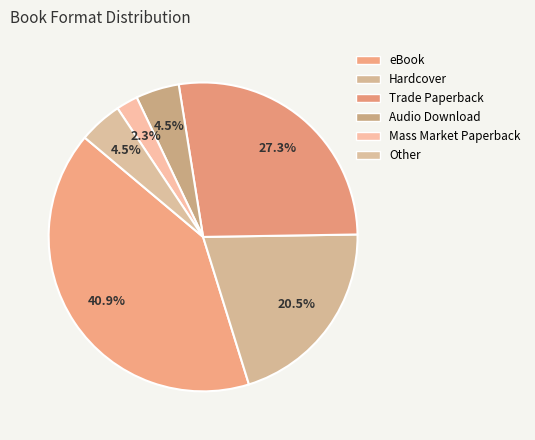

How many segments does this pie chart have?

6